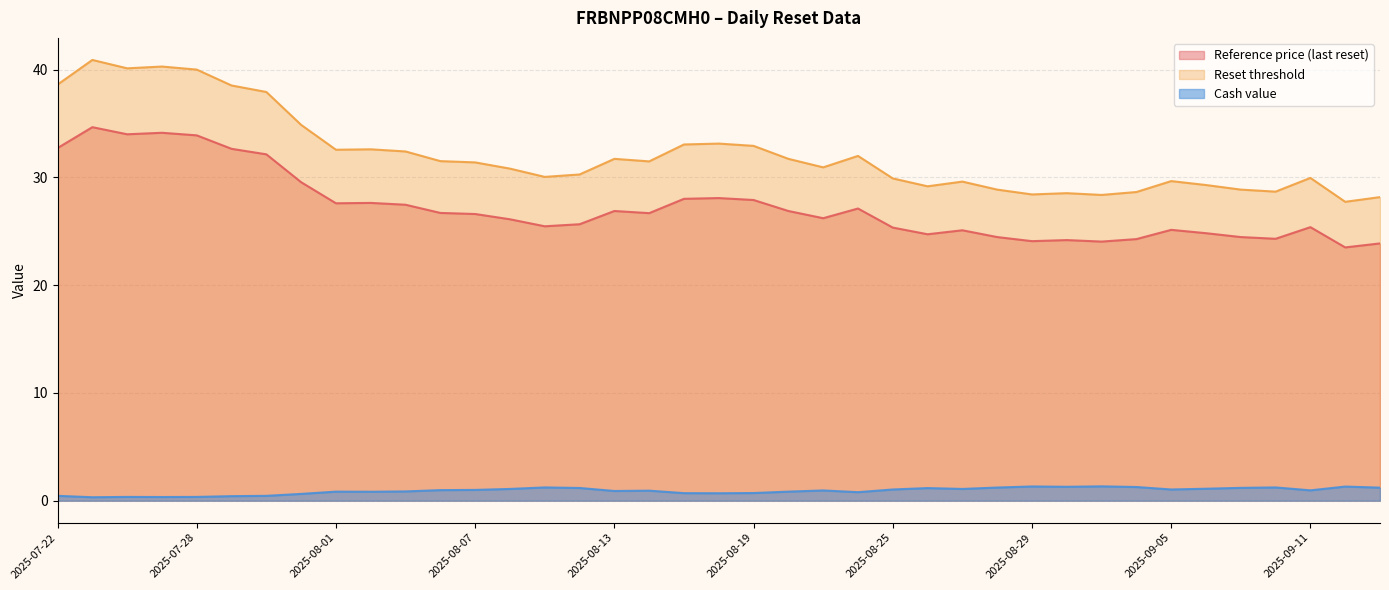

Does the chart display data point markers on the line(s)?

No